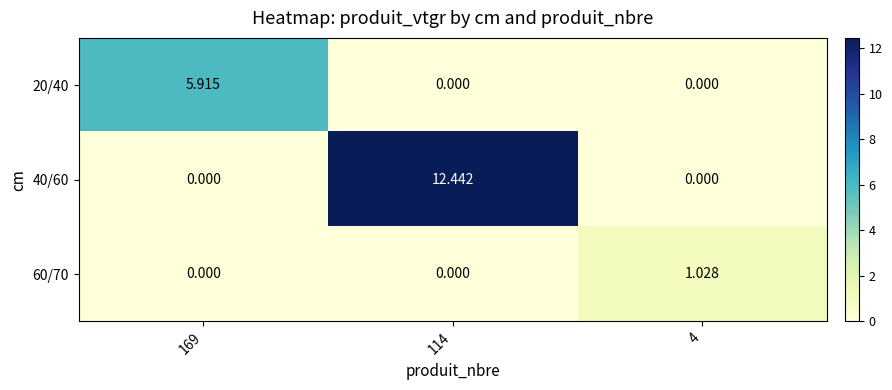

Is the value of 60/70 at 4 greater than the value of 20/40 at 169?

No